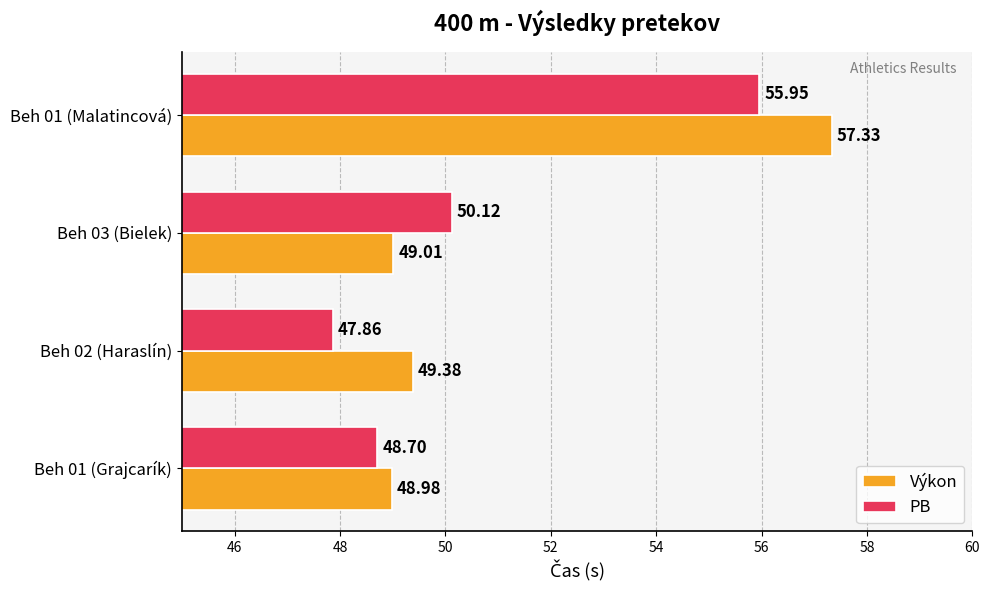

Is the value of Výkon at Beh 01 (Malatincová) greater than the value of PB at Beh 01 (Grajcarík)?

Yes